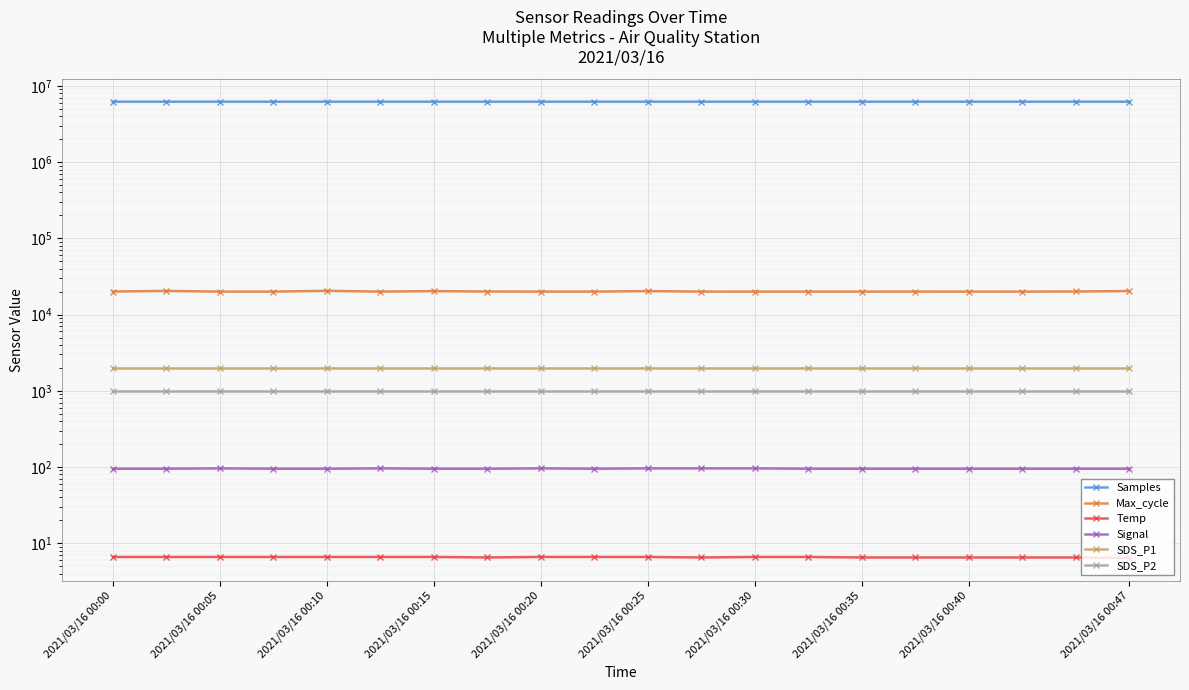

What is the difference between the second highest and minimum values in the Signal series?

1.0